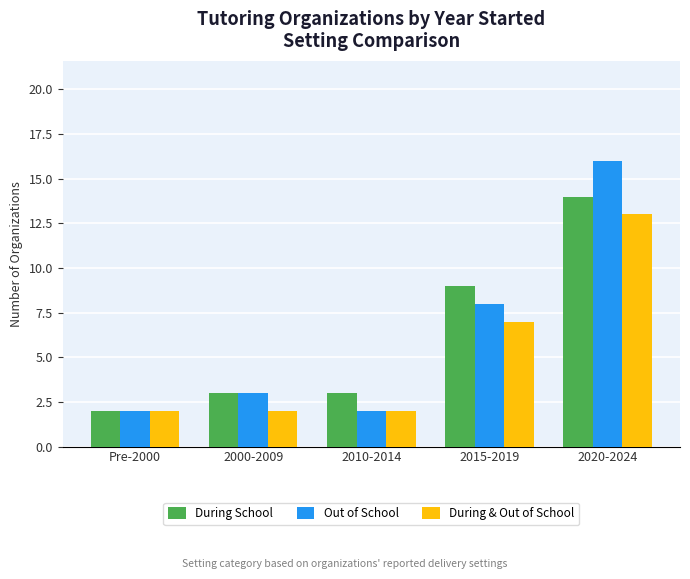

Where is During & Out of School nearest to the value 7?

2015-2019